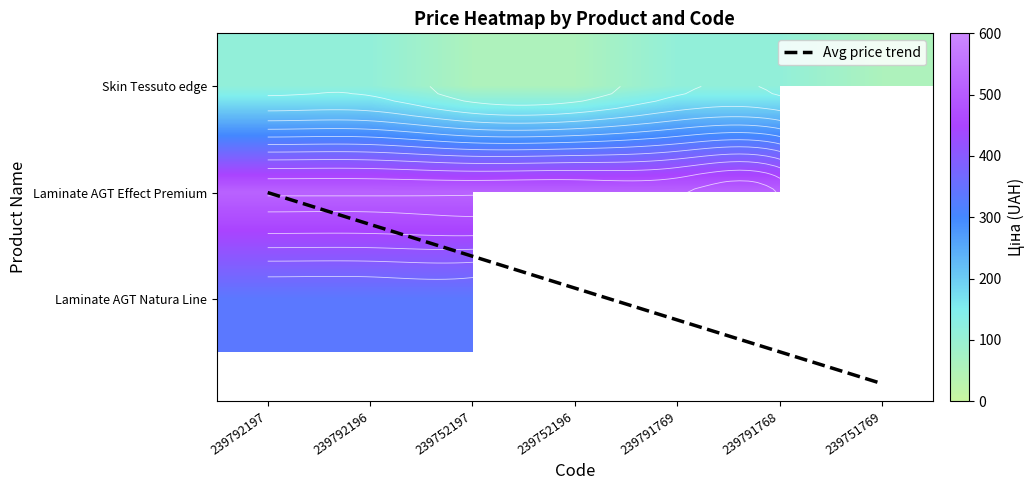

The value of Laminate AGT Effect Premium at 239791768 is 515.8. True or false?

True